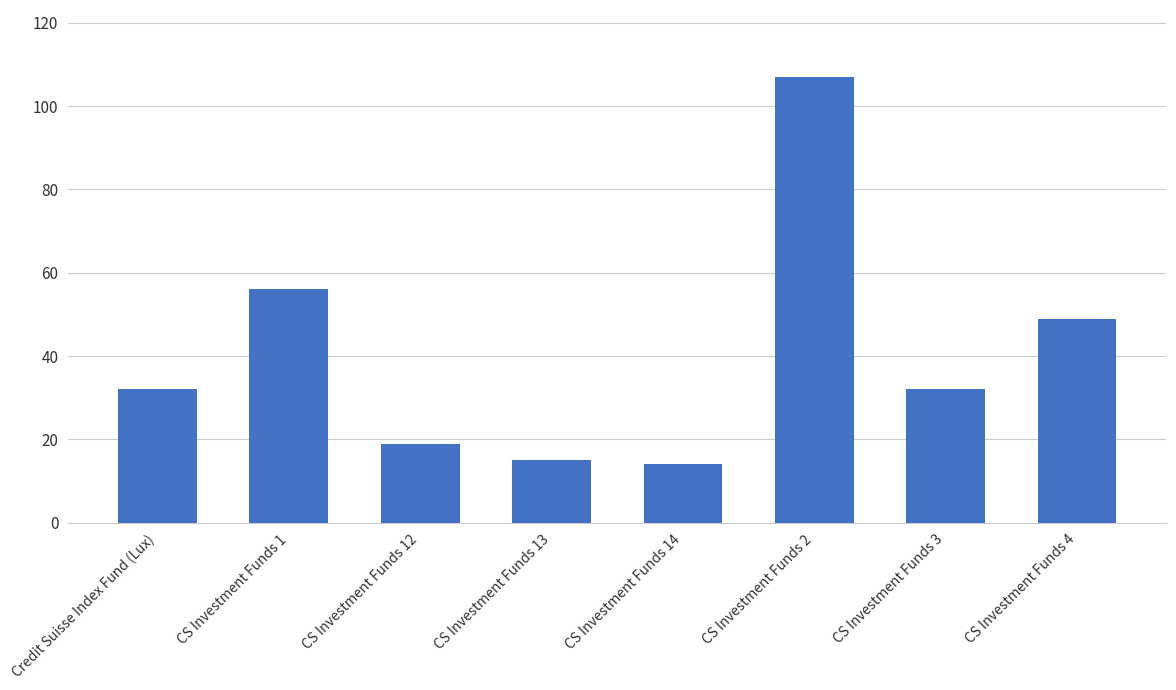

Reading left to right, what are all the values shown in this chart?

Credit Suisse Index Fund (Lux)=32	CS Investment Funds 1=56	CS Investment Funds 12=19	CS Investment Funds 13=15	CS Investment Funds 14=14	CS Investment Funds 2=107	CS Investment Funds 3=32	CS Investment Funds 4=49